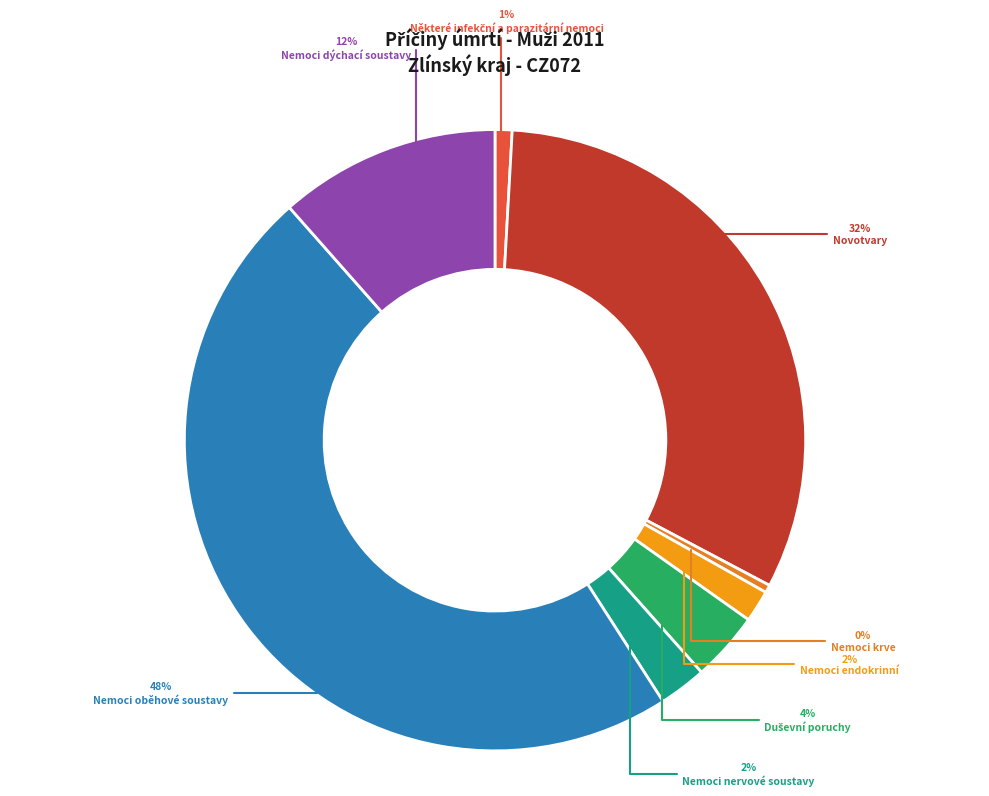

To the nearest percent, what is the difference between the Nemoci oběhové soustavy and Nemoci dýchací soustavy slice percentages?

36%